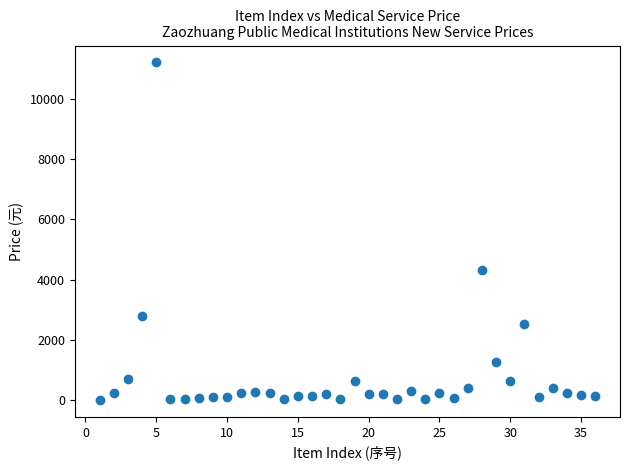

What Y value in the scatter plot is closest to 5605?

4320